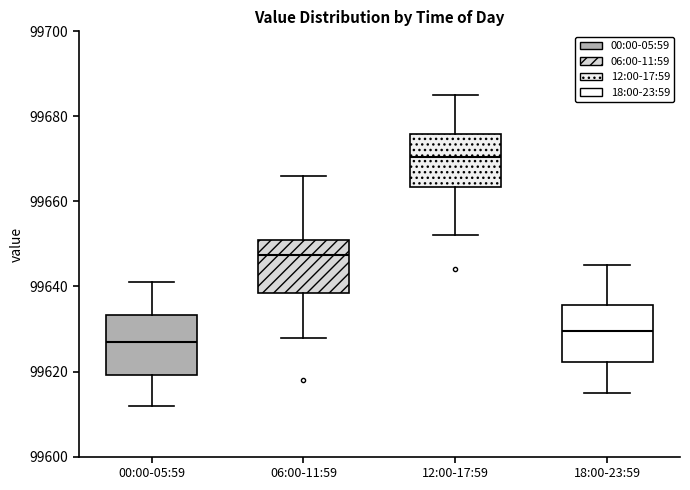

Reading left to right, transcribe this box plot: for each box, give where its median line is, the range the box spans, and where its two whiskers end, as read against the y-axis. The values are not printed on the chart, so give them approximately, as read against the axis.

00:00-05:59: median 99628, box 99620 to 99634, whiskers 99612 to 99642
06:00-11:59: median 99648, box 99638 to 99652, whiskers 99628 to 99666
12:00-17:59: median 99670, box 99664 to 99676, whiskers 99652 to 99686
18:00-23:59: median 99630, box 99622 to 99636, whiskers 99616 to 99646